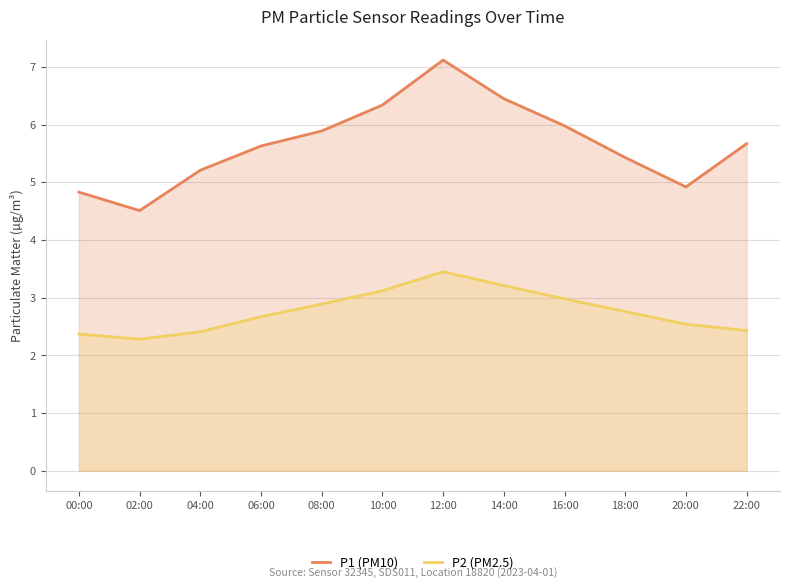

Where is the first local maximum for P1 (PM10)?

12:00